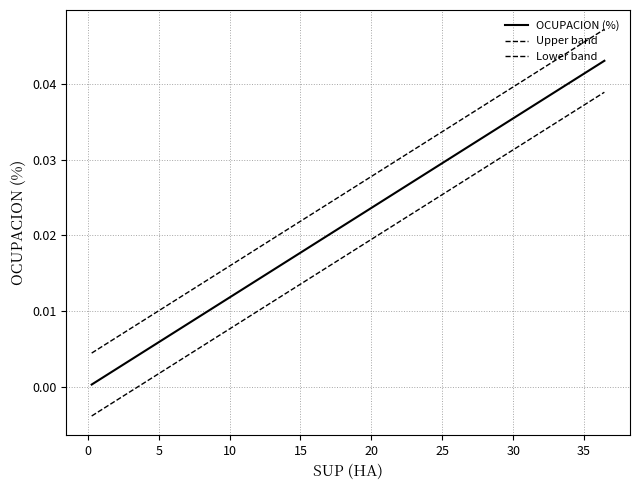

Does the chart display data point markers on the line(s)?

No